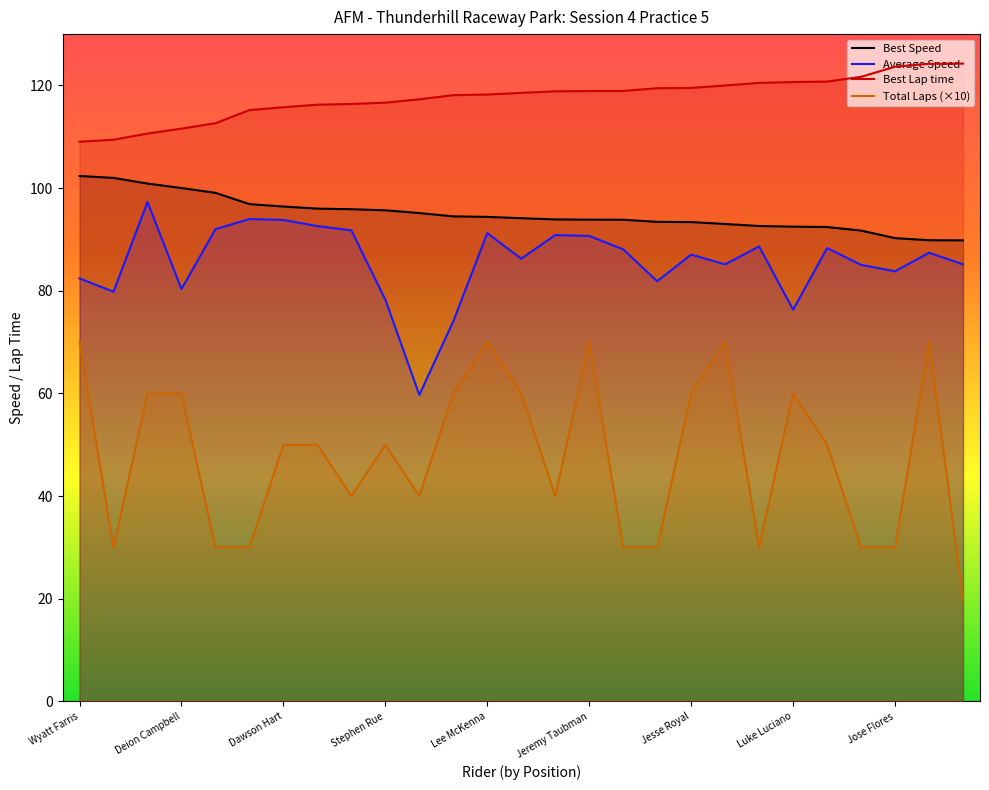

How many values in the Total Laps series exceed 50?

11